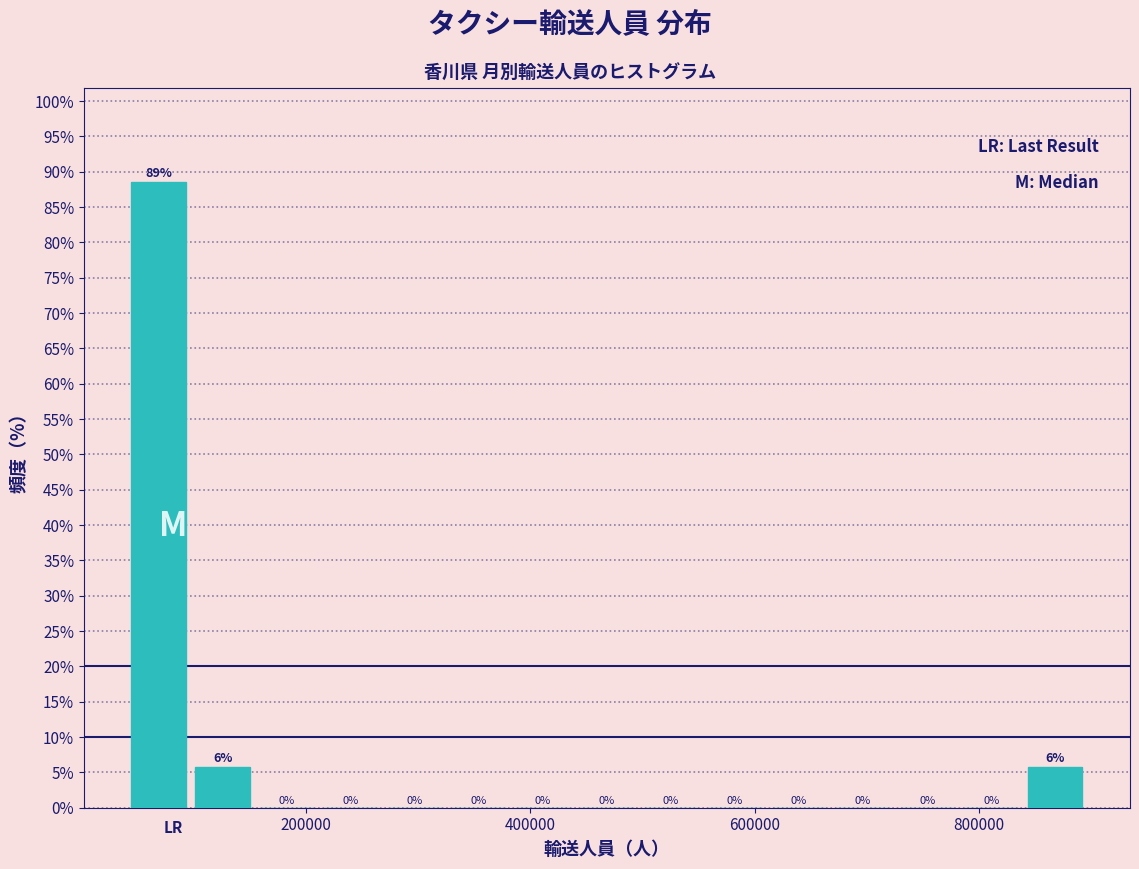

Around what value on the x-axis is the tallest bar? Give the approximate position of its centre, as read against the axis.

60000